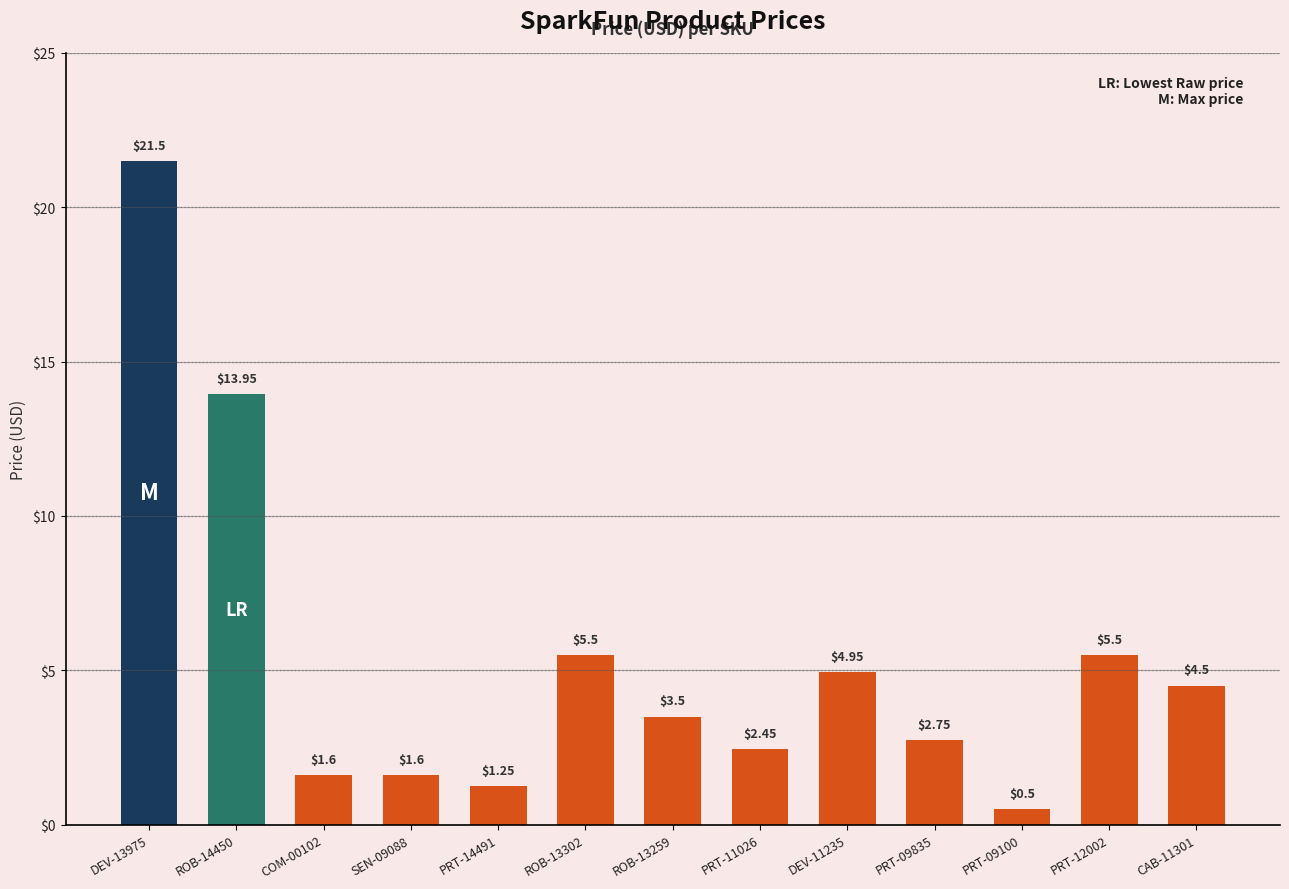

How many data points are less than 3?

6